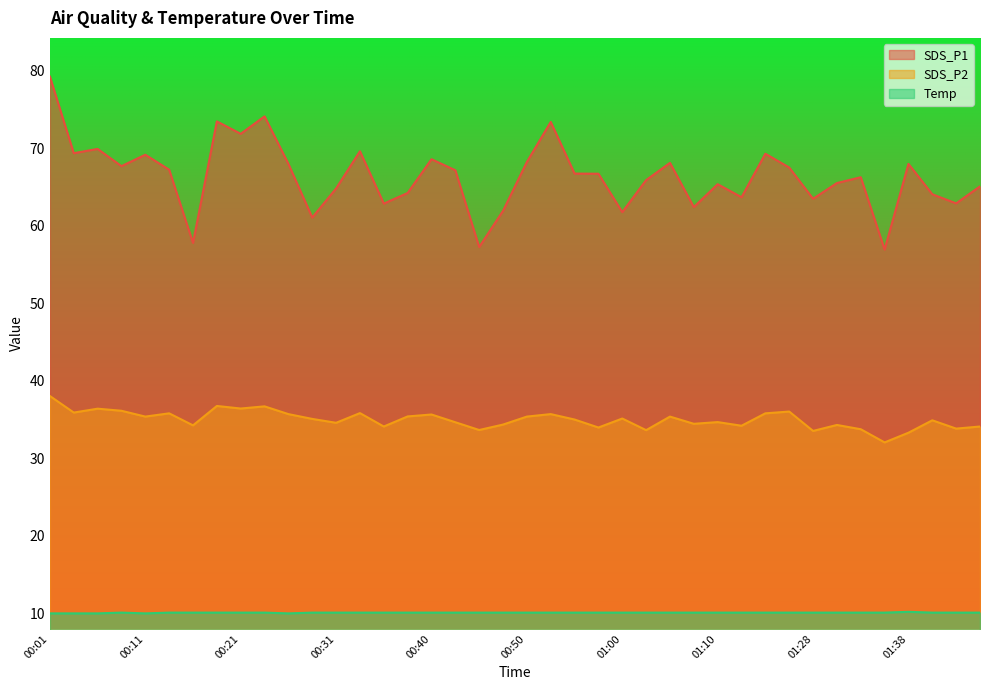

True or false: SDS_P2 and SDS_P1 intersect in this chart.

False